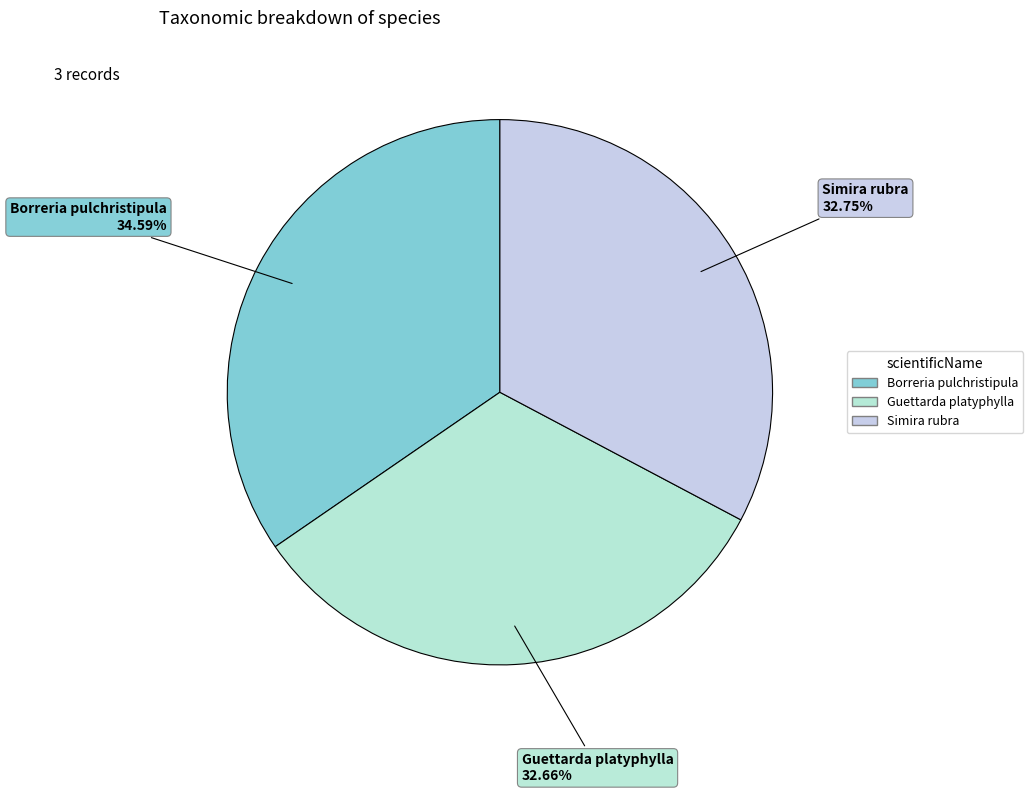

Does any single category account for the majority?

No